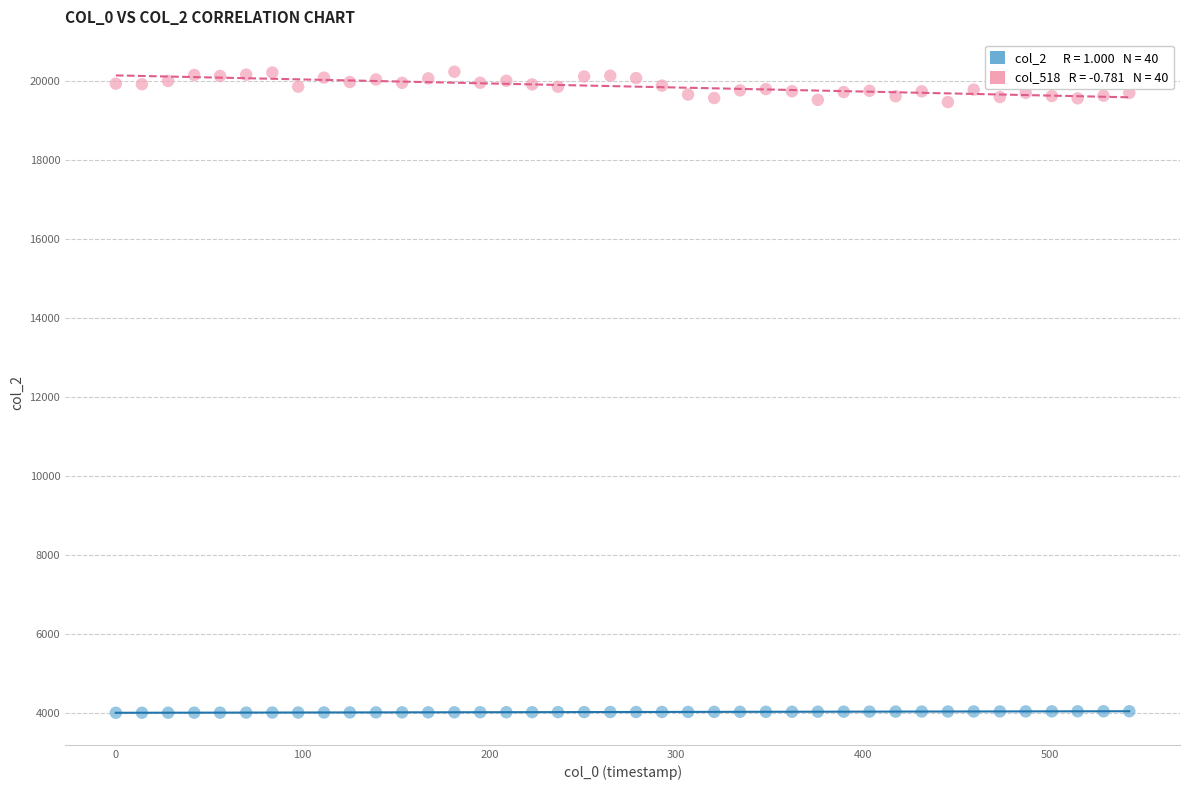

Across all data points, what is the range of Y values (max minus min)?

16209